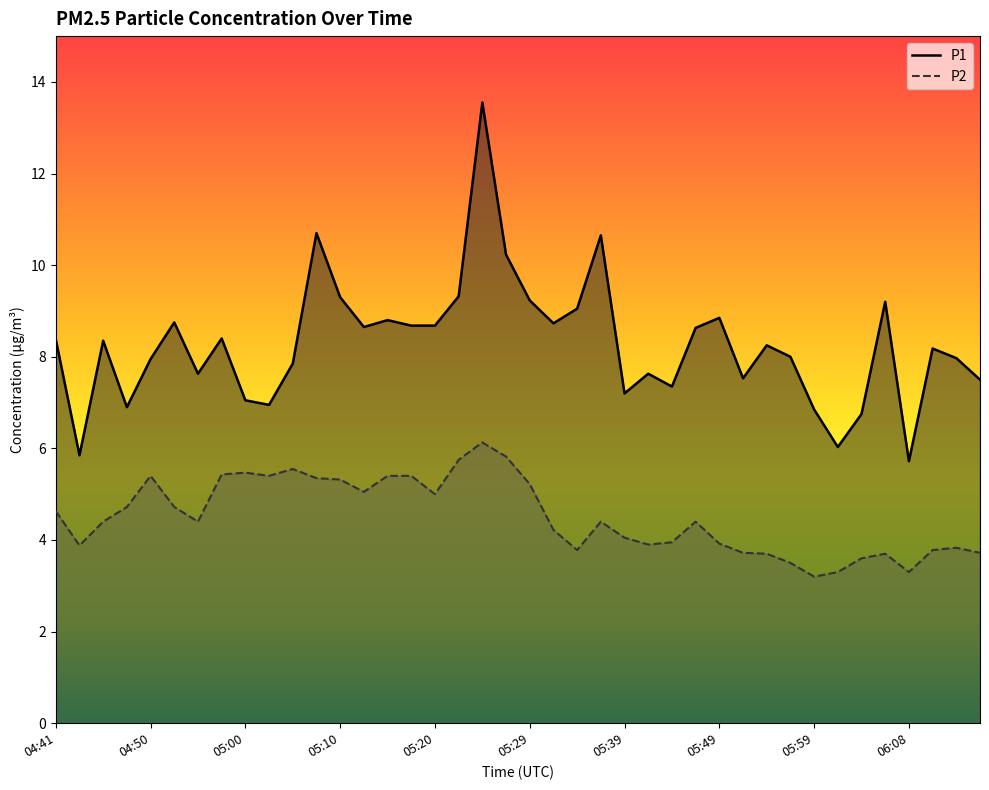

At which label does P2 reach its peak?

05:25